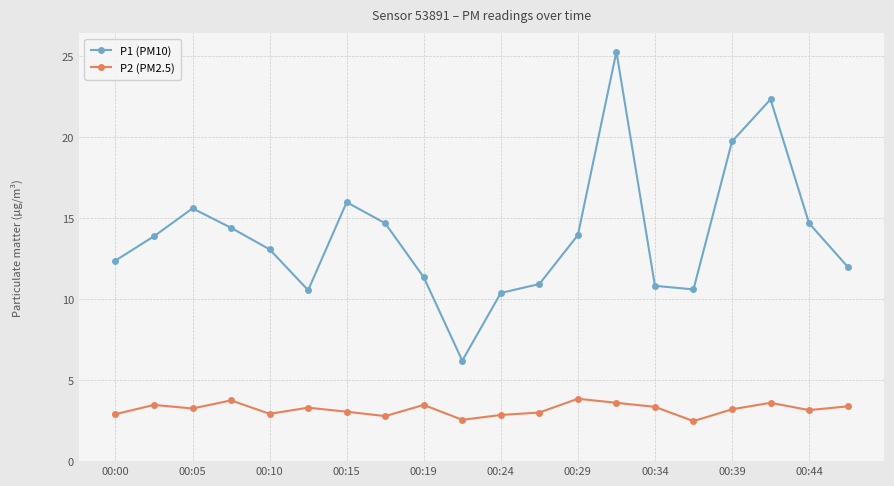

What is the difference between the maximum and minimum values in the P2 (PM2.5) series?

1.4